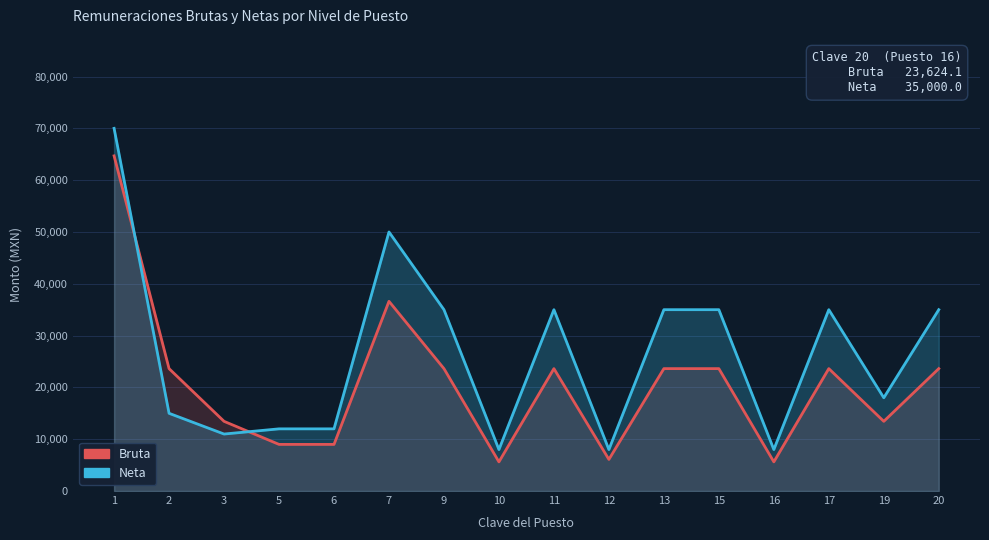

Between which two adjacent categories do Bruta and Neta first intersect?

1 and 2